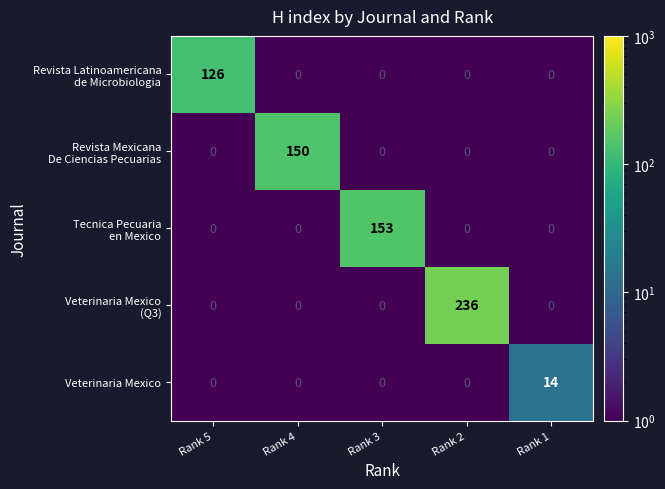

At which category is the sum across all series the highest?

Rank 2